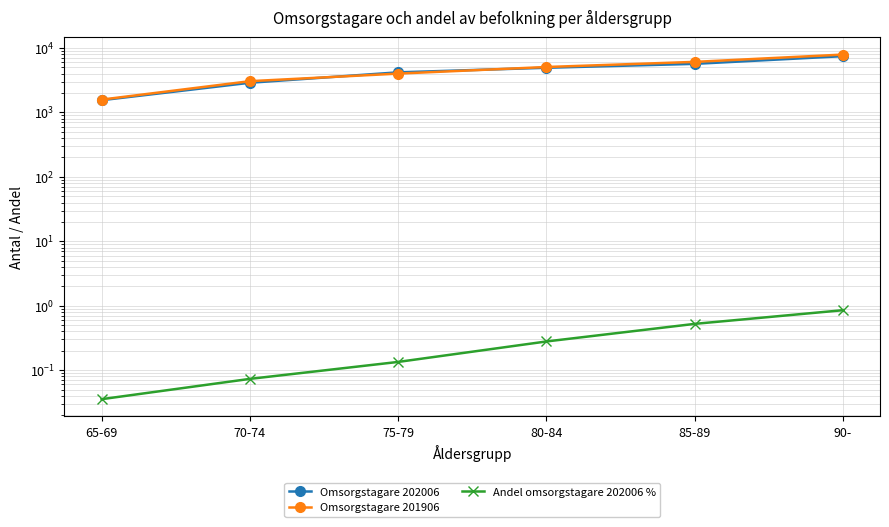

How many Omsorgstagare 201906 values are between 3055 and 6089?

4